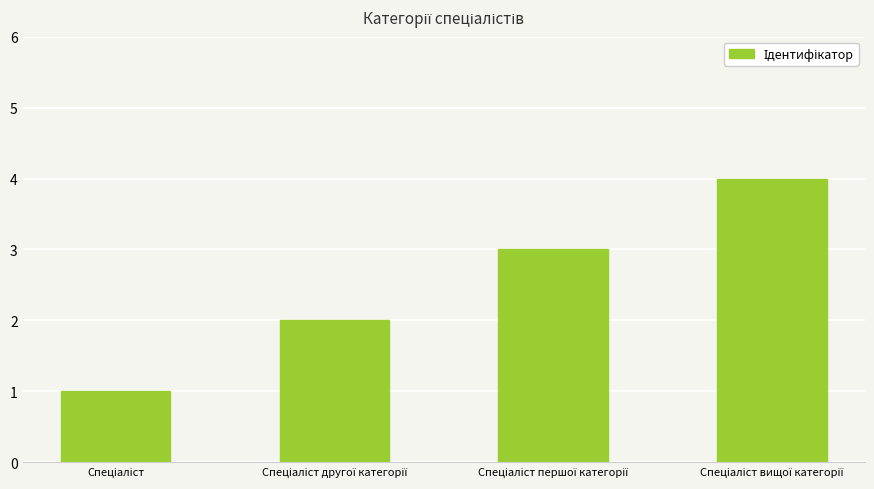

What is the difference between the maximum and minimum values?

3